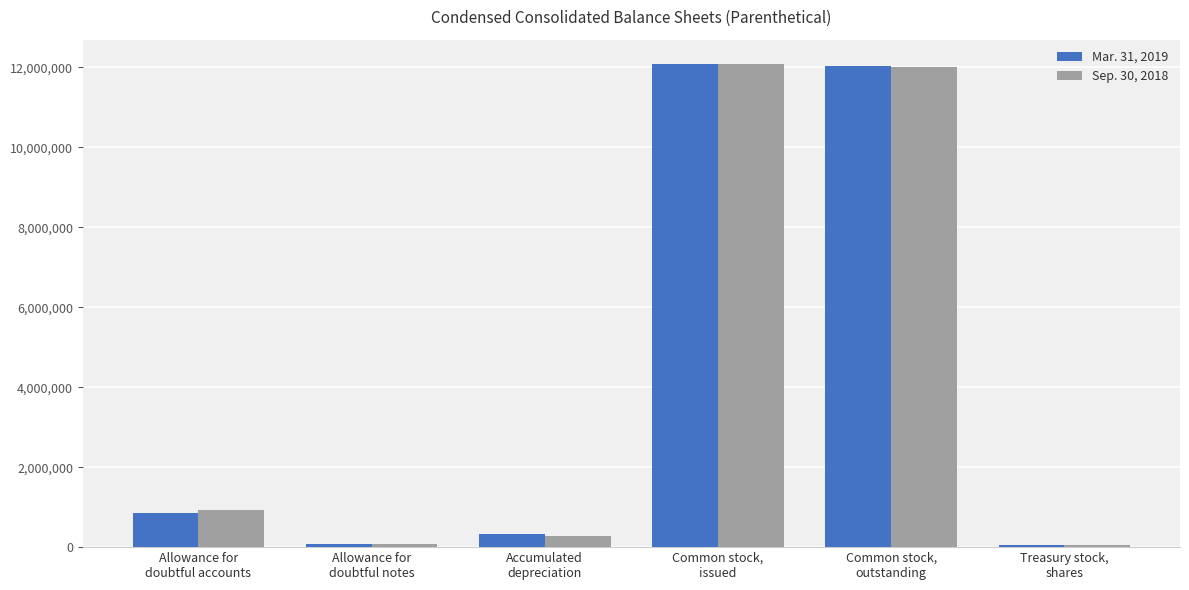

How many groups of bars are there?

6